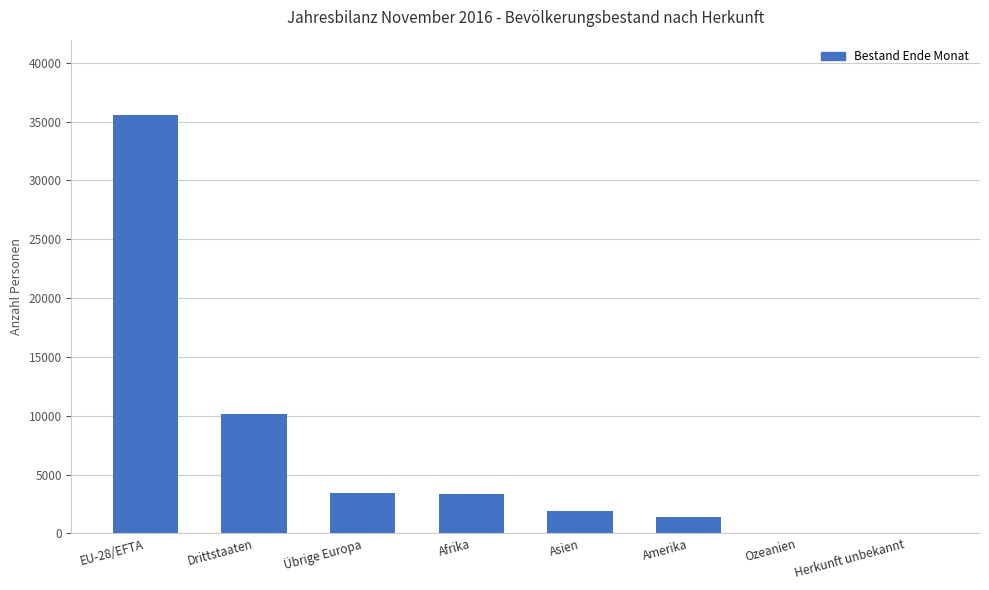

The chart shows a value of 1376 at Amerika. True or false?

True